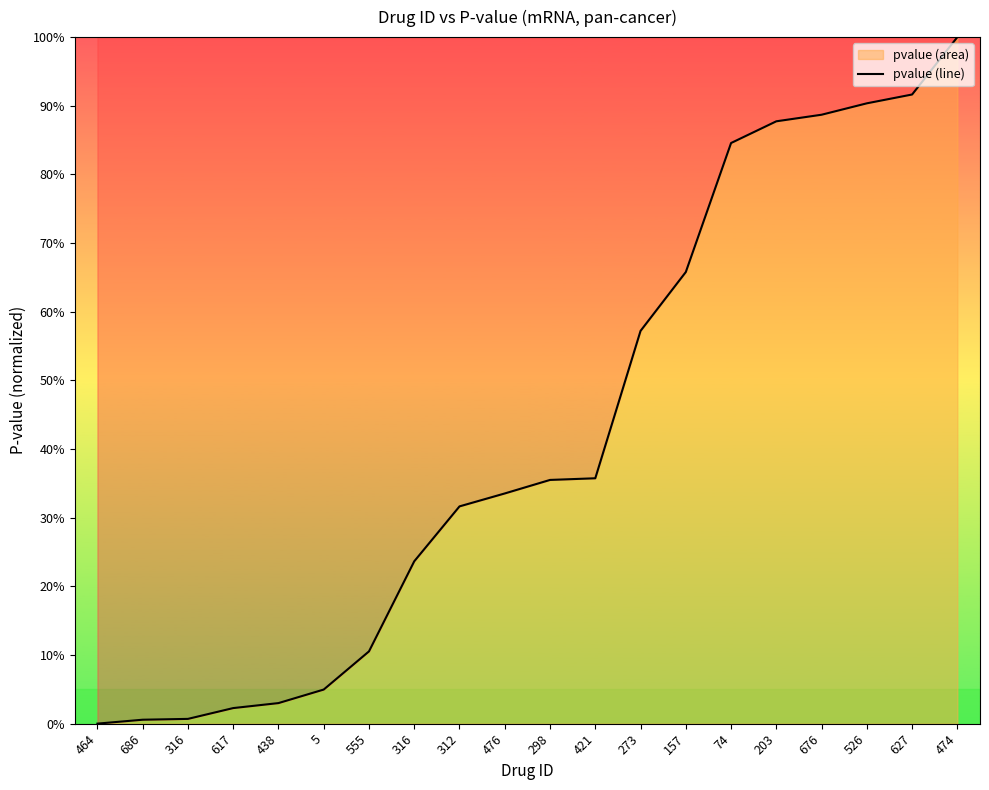

What is the label of the 9th point from the right?

421